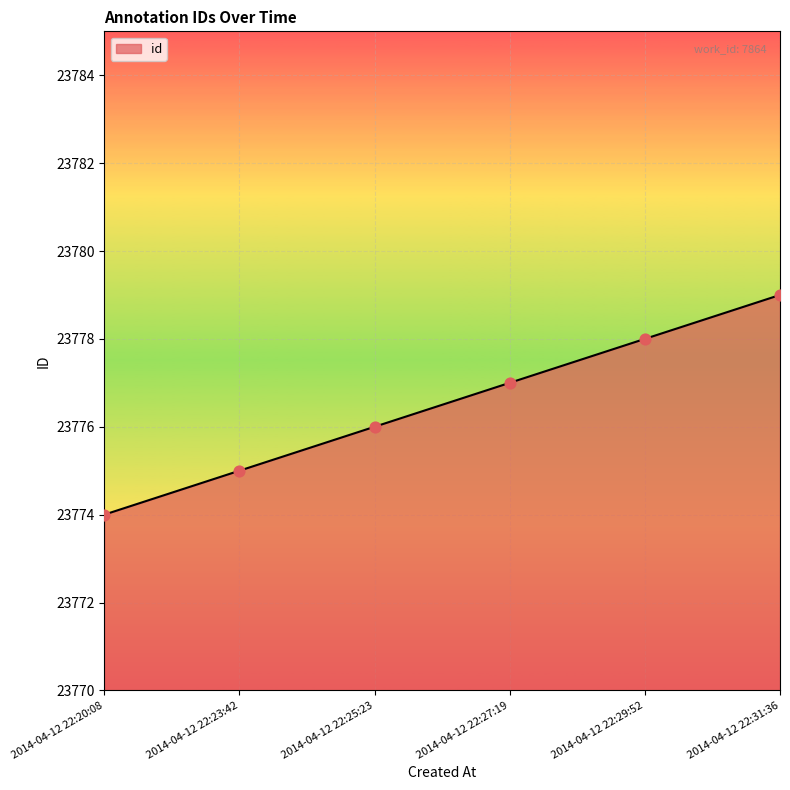

What is the change in value from 2014-04-12 22:25:23 to 2014-04-12 22:27:19?

+1